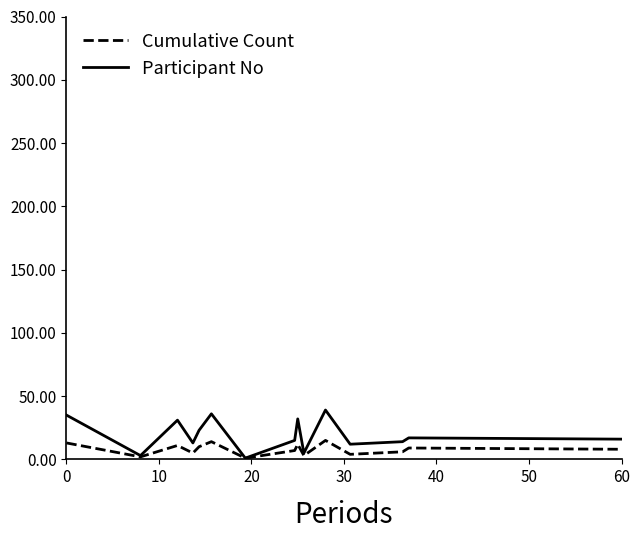

What is the highest value of the Participant No series?

39